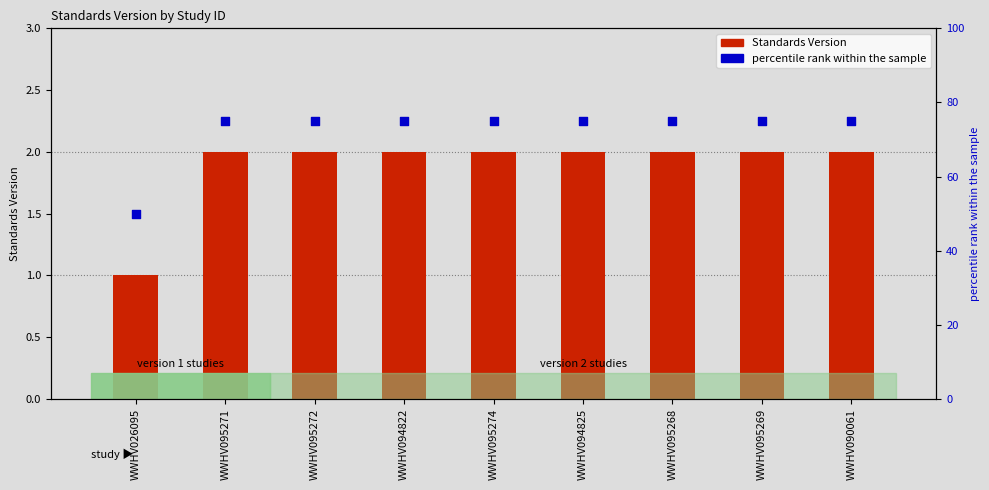

What are all the series names shown in the legend?

Standards Version, percentile rank within the sample